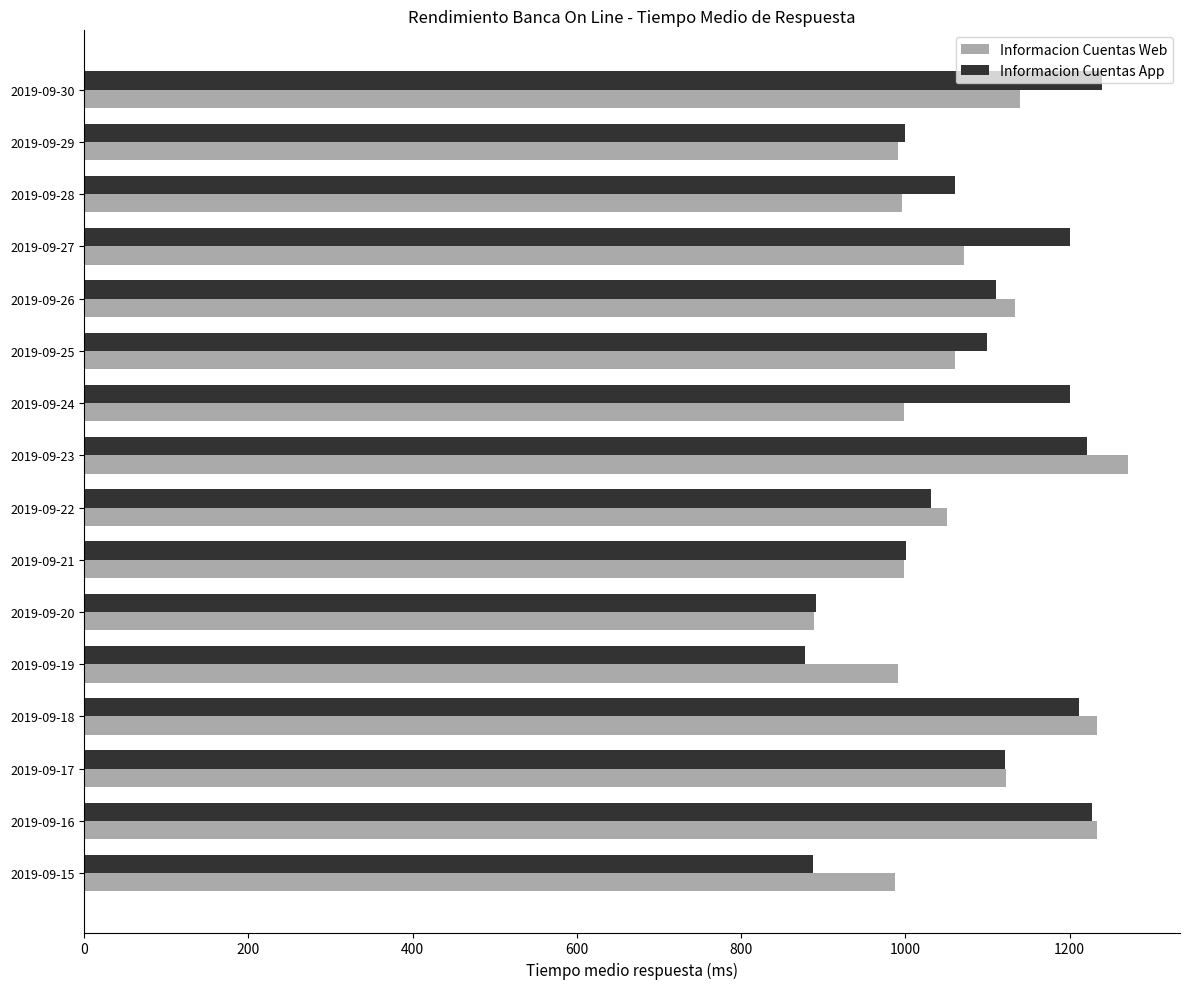

What is the spread (max minus min) of values at 2019-09-25?

39